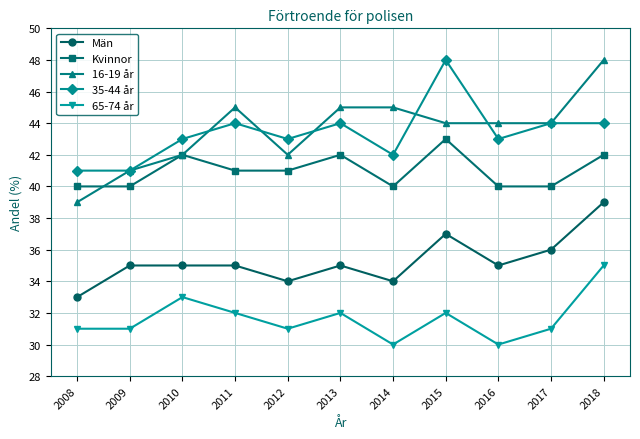

What is the difference between the second highest and minimum values in the 16-19 år series?

6